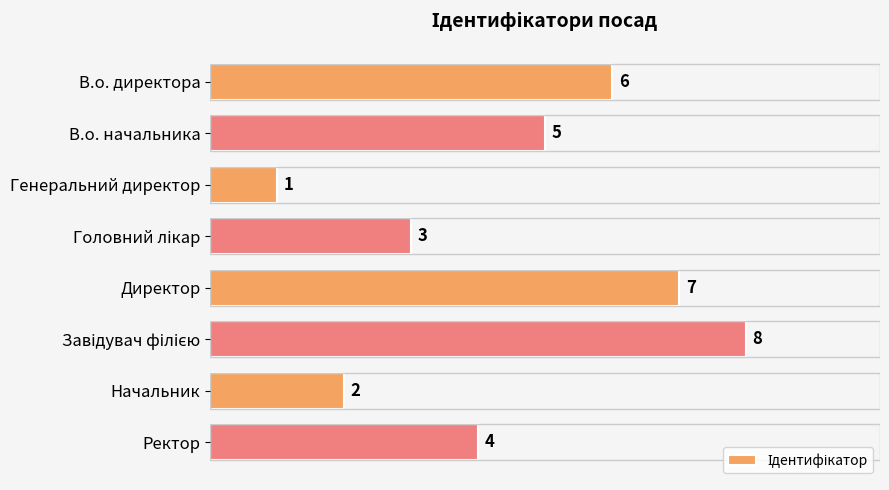

What is the label of the 6th bar from the bottom?

Генеральний директор